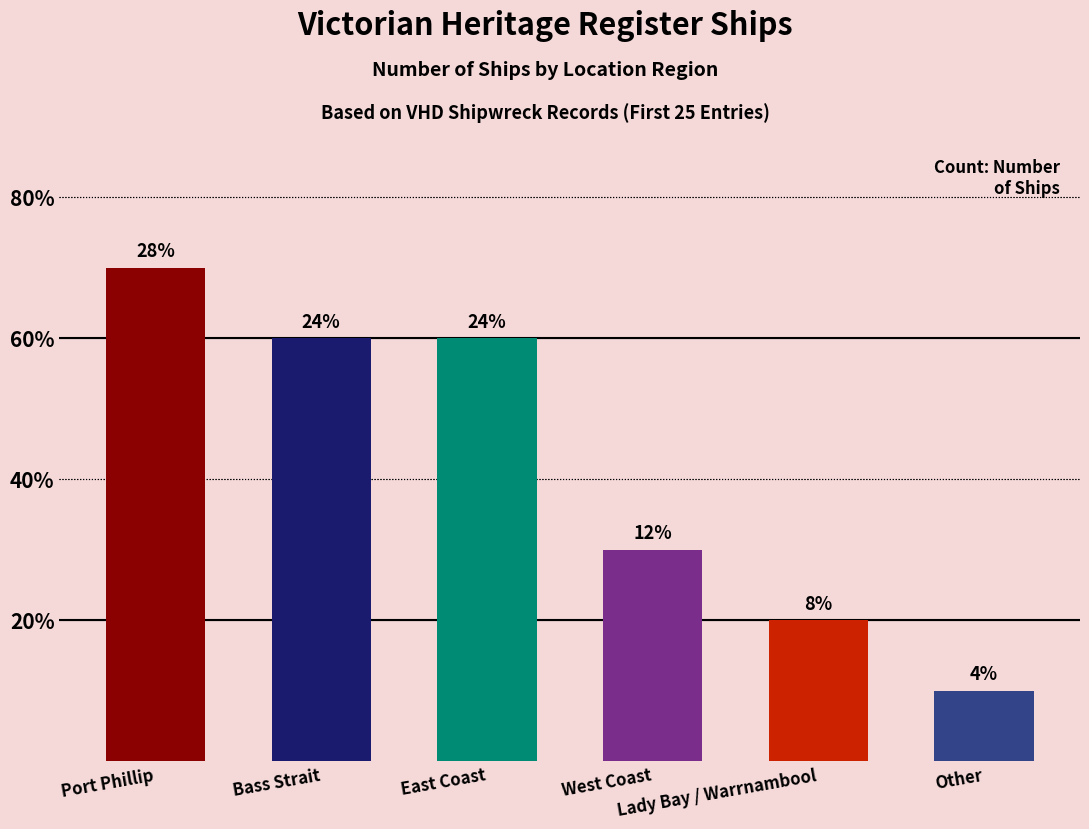

Reading left to right, extract all data points from this chart.

7	6	6	3	2	1